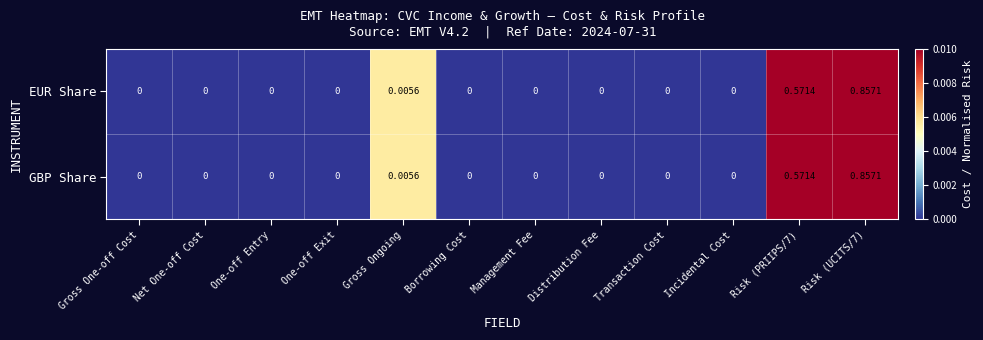

Is the value of EUR Share at Transaction Cost greater than the value of GBP Share at Gross Ongoing?

No